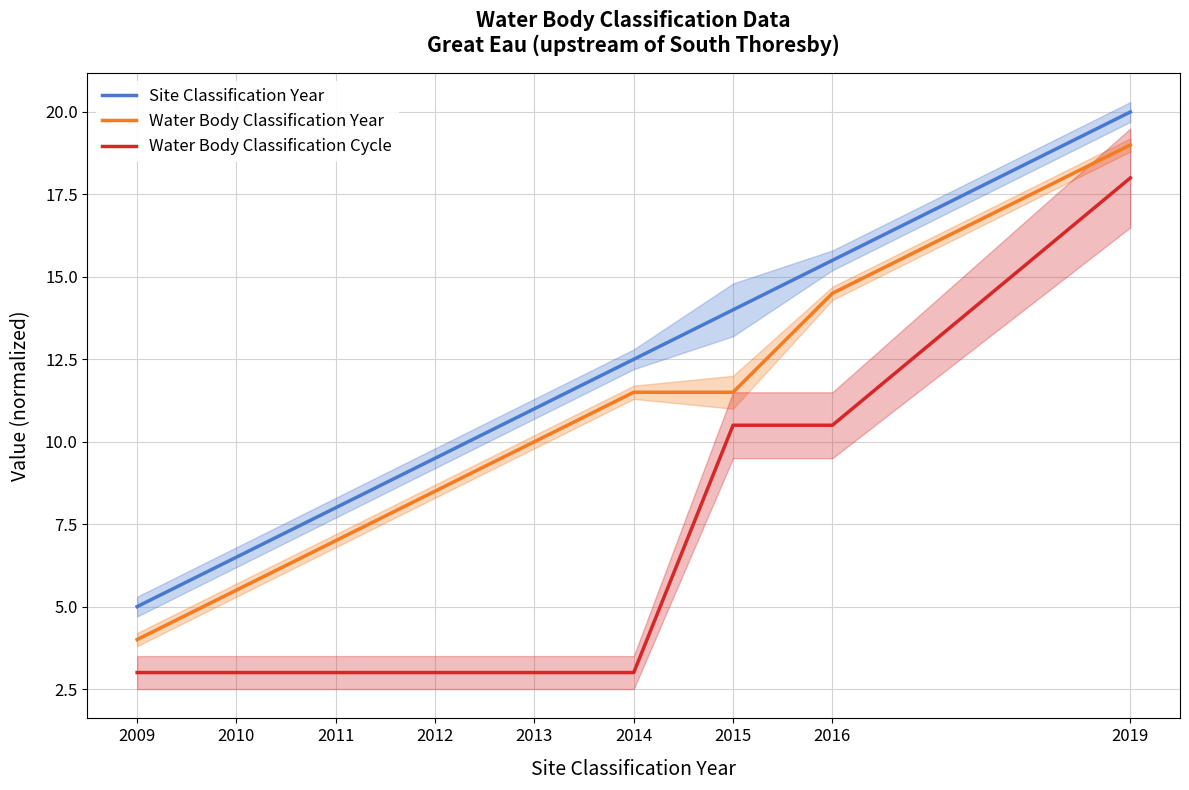

At which label is Water Body Classification Year closest to 11?

2014